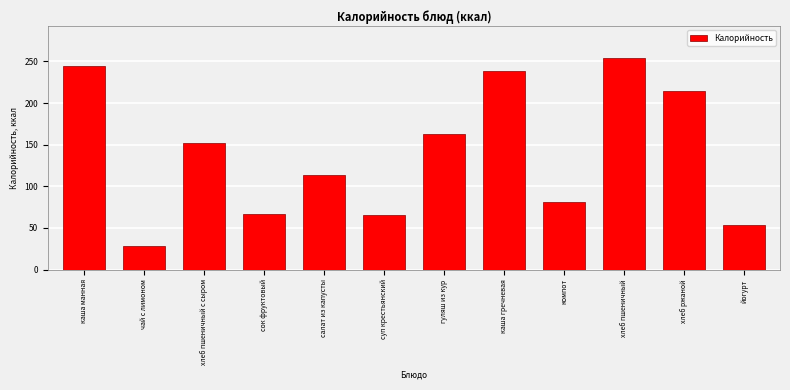

What is the label of the 7th bar from the left?

гуляш из кур